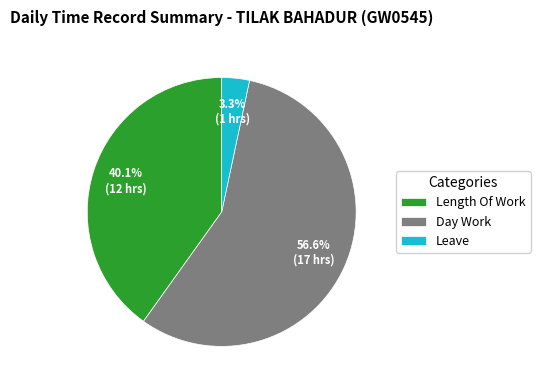

Combined, what portion of the pie is Length Of Work and Day Work?

96.7%